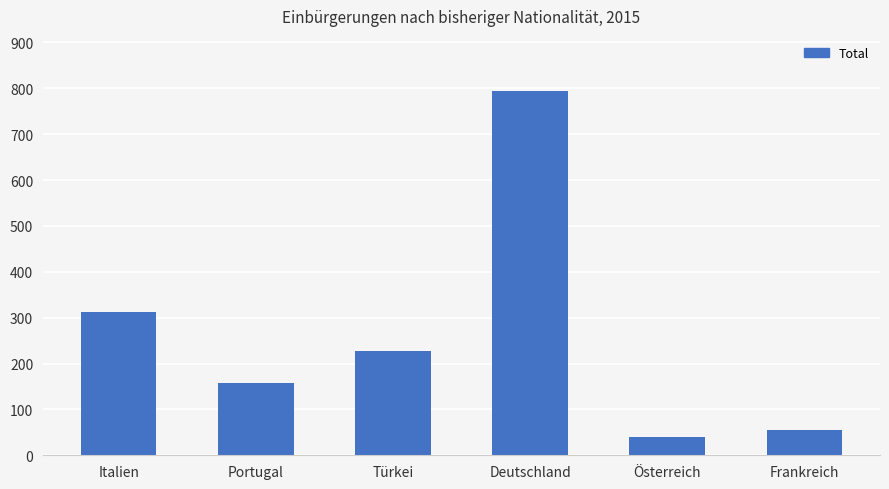

Which has a higher value, Portugal or Frankreich?

Portugal